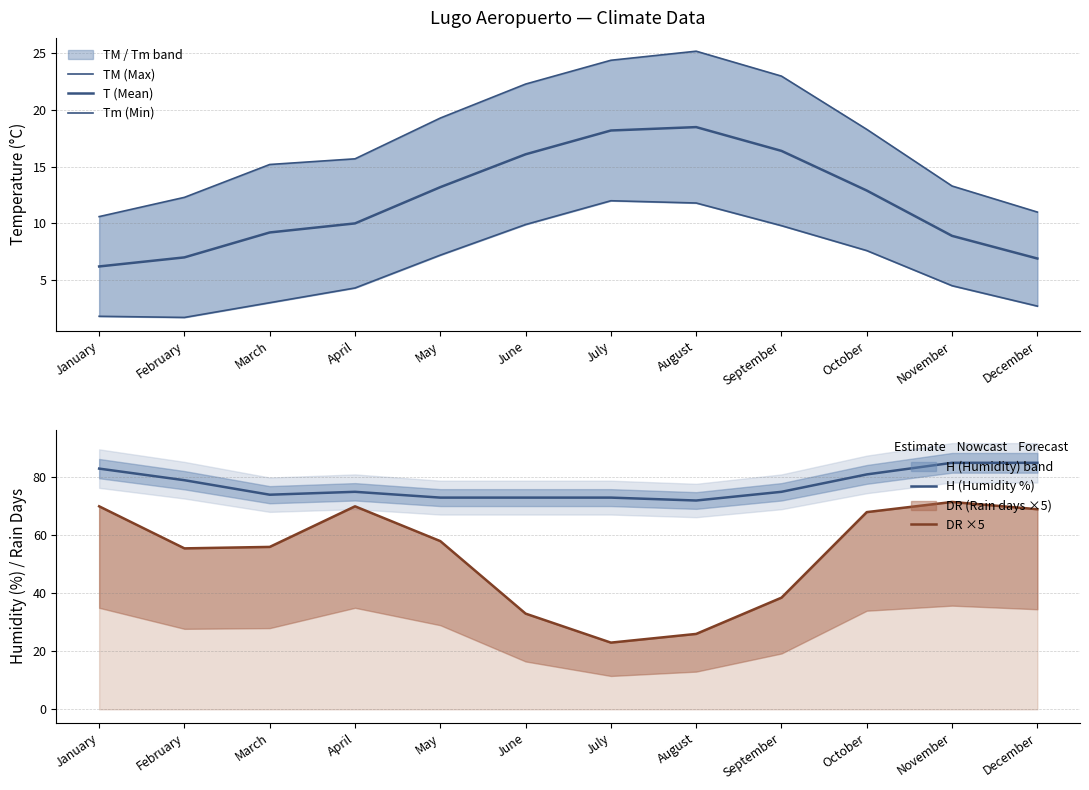

What is the minimum value for TM (Max)?

10.6